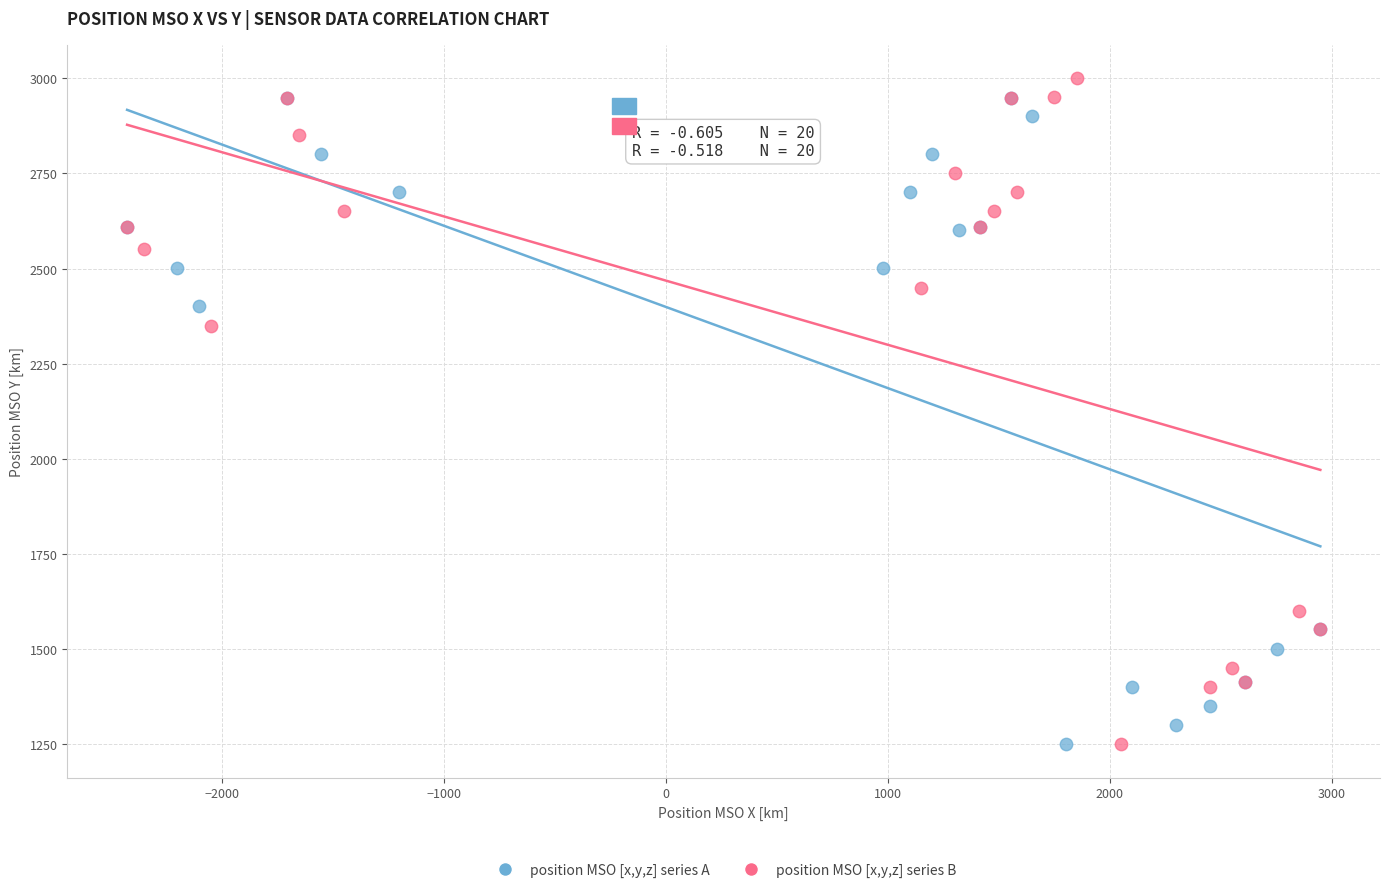

Which series has the largest Y range (max minus min)?

position MSO [x,y,z] series B